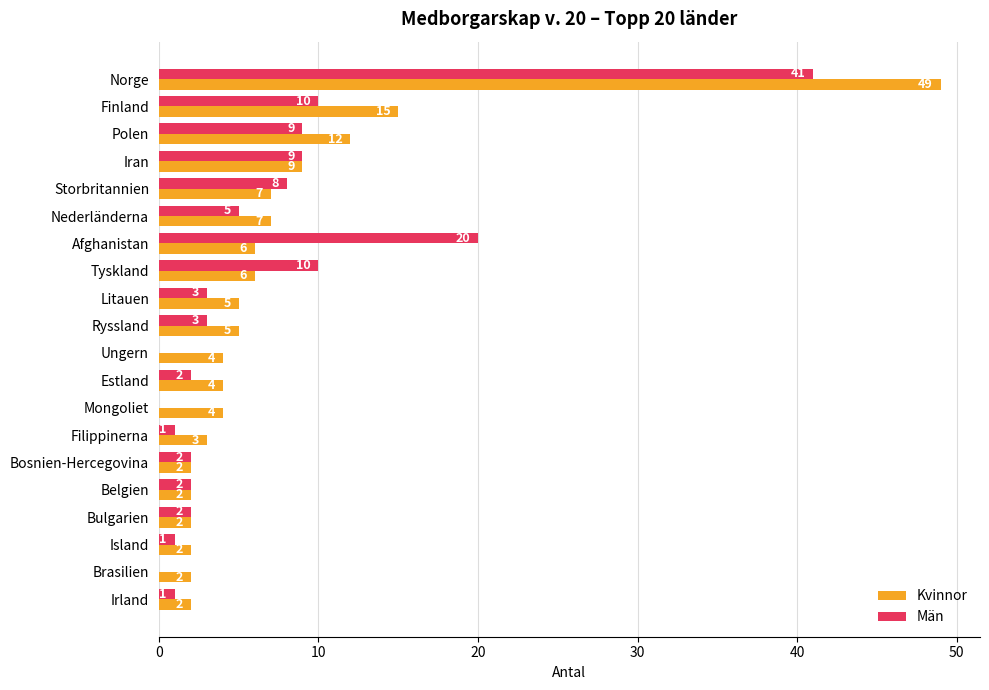

What is the sum of the Män values at Tyskland and Island?

11